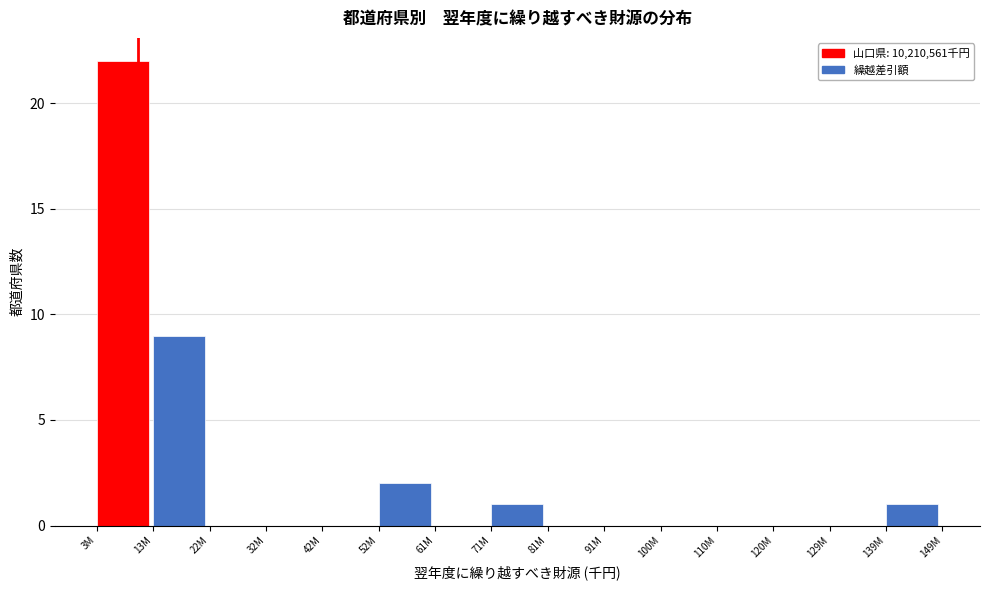

Reading right to left, extract all data points from this chart.

139M=1	129M=0	120M=0	110M=0	100M=0	91M=0	81M=0	71M=1	61M=0	52M=2	42M=0	32M=0	22M=0	13M=9	3M=22